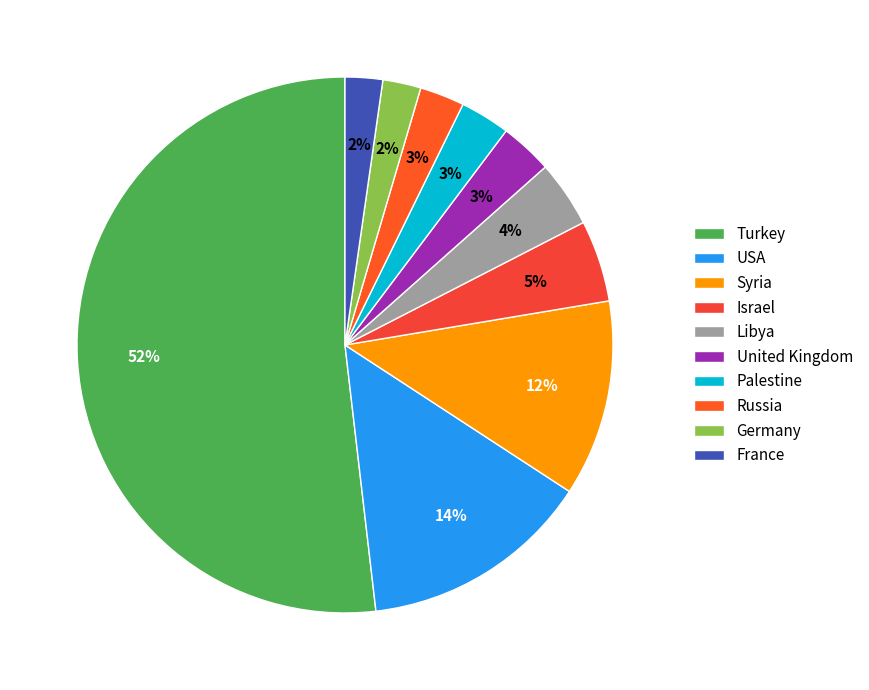

Which category accounts for the majority?

Turkey